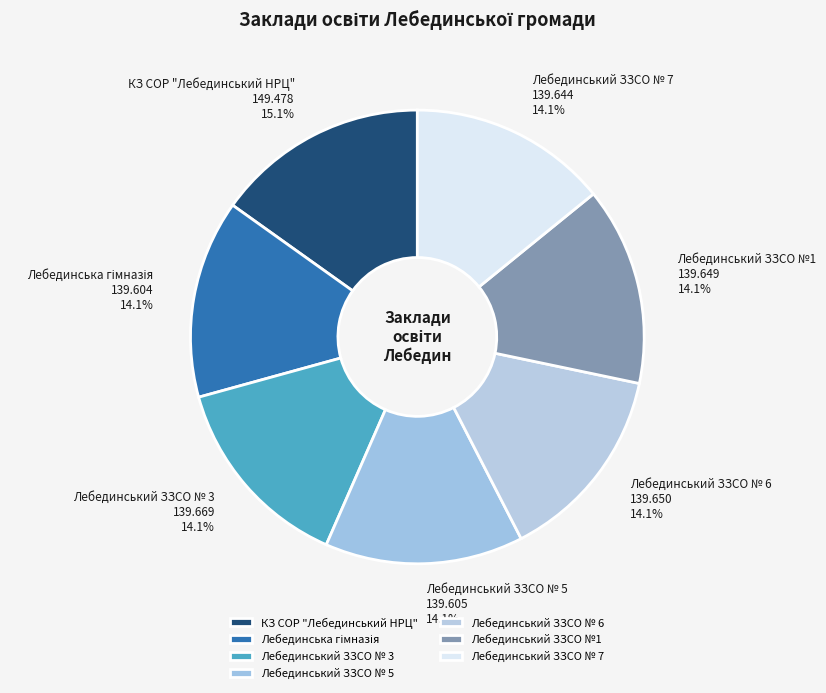

True or false: Лебединський ЗЗСО №1 accounts for 20% of the total.

False